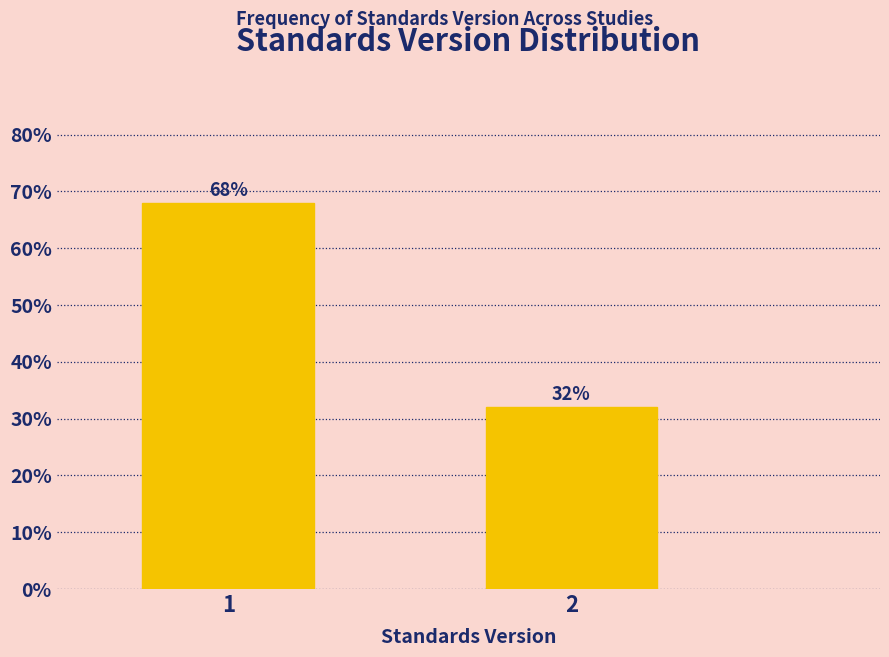

Reading left to right, transcribe all the data shown in this chart.

1=68	2=32